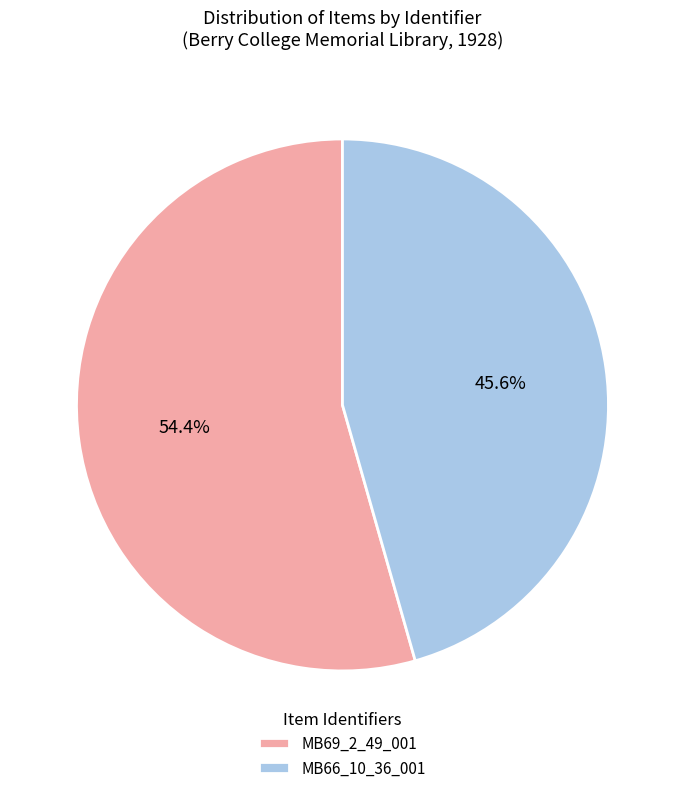

To the nearest percent, what is the difference between the MB66_10_36_001 and MB69_2_49_001 slice percentages?

9%